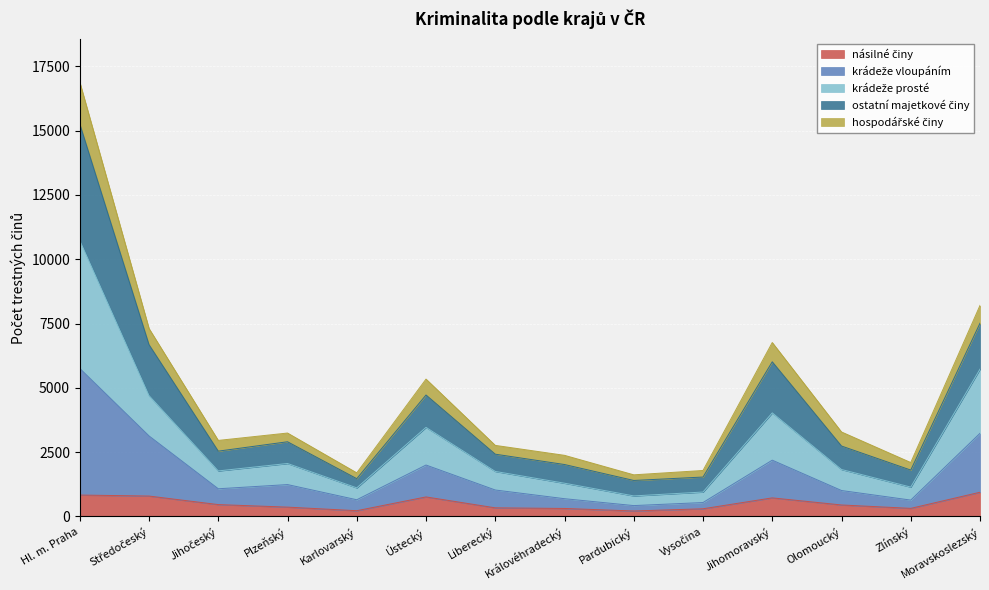

At which category is the sum across all series the highest?

Hl. m. Praha